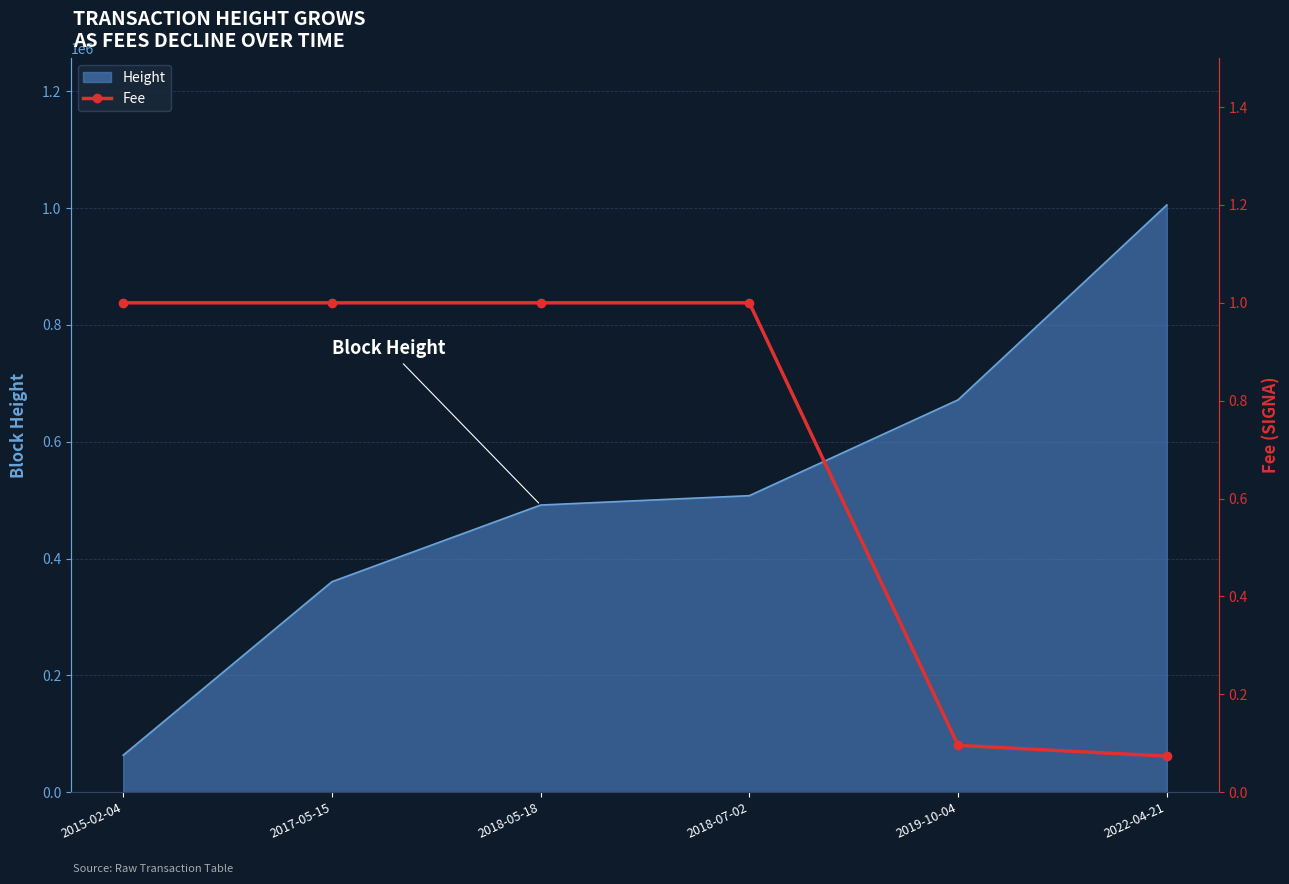

True or false: the data shows 1.4 at 2017-05-15.

False